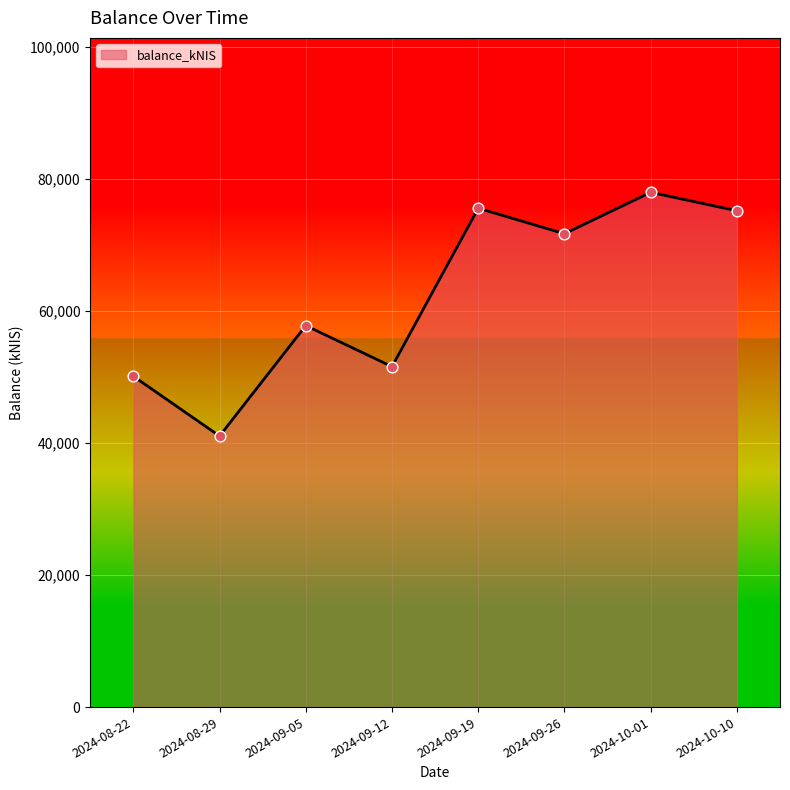

What is the ratio of the value at 2024-08-29 to the value at 2024-10-01?

0.5